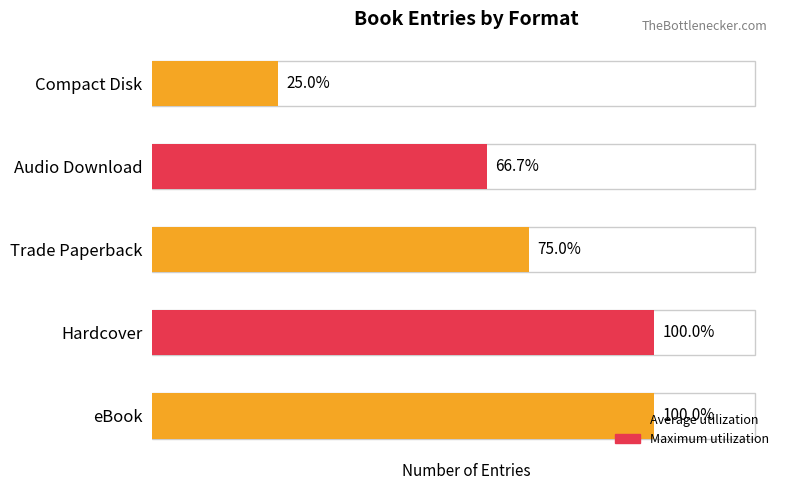

Are the bars grouped side by side (vs. stacked)?

No